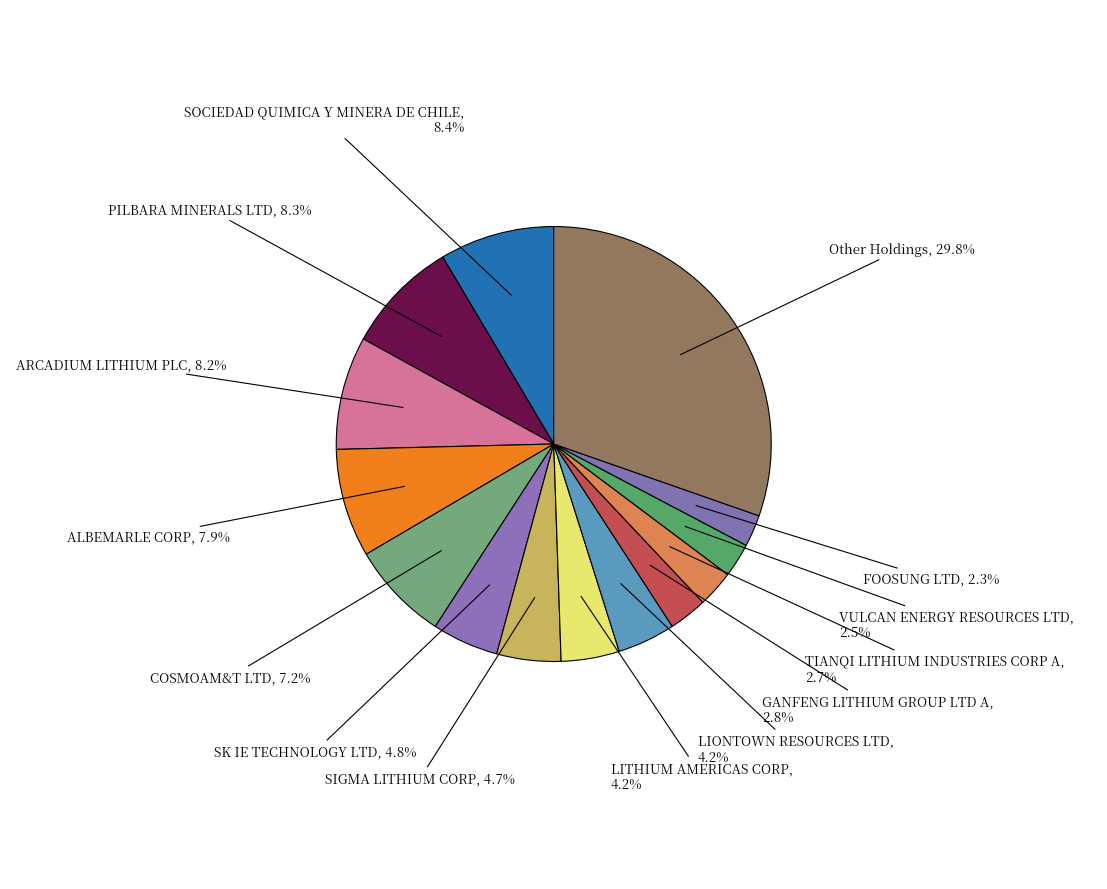

To the nearest percent, what is the average slice percentage?

7%